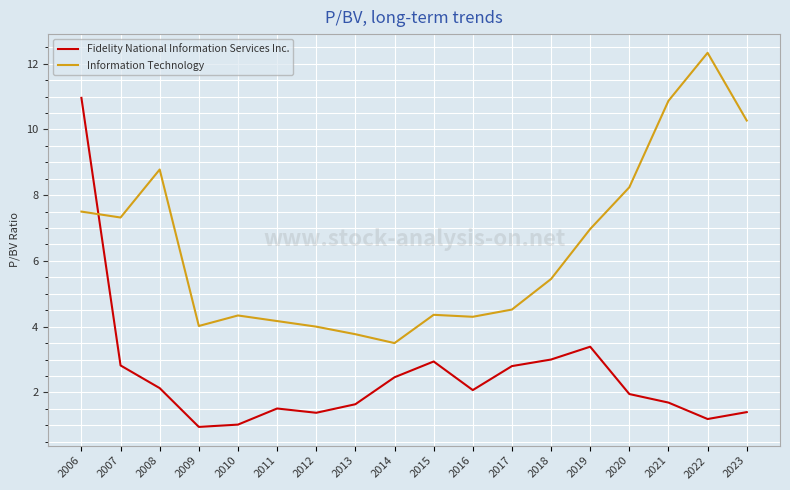

Which series has the largest total across all categories?

Information Technology